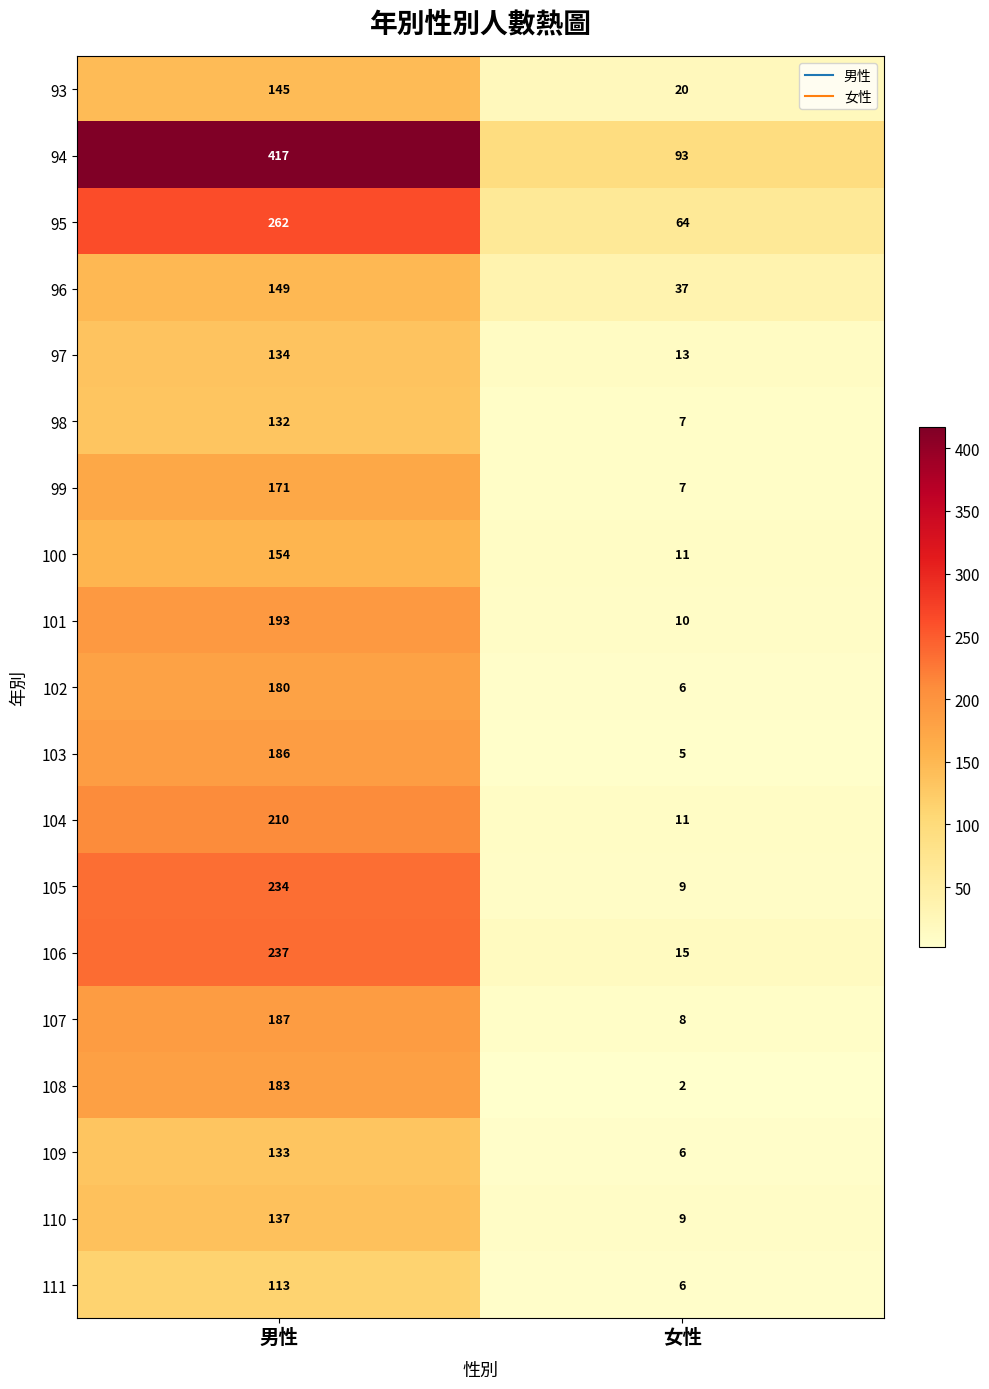

At how many categories does at least one series exceed 284?

1